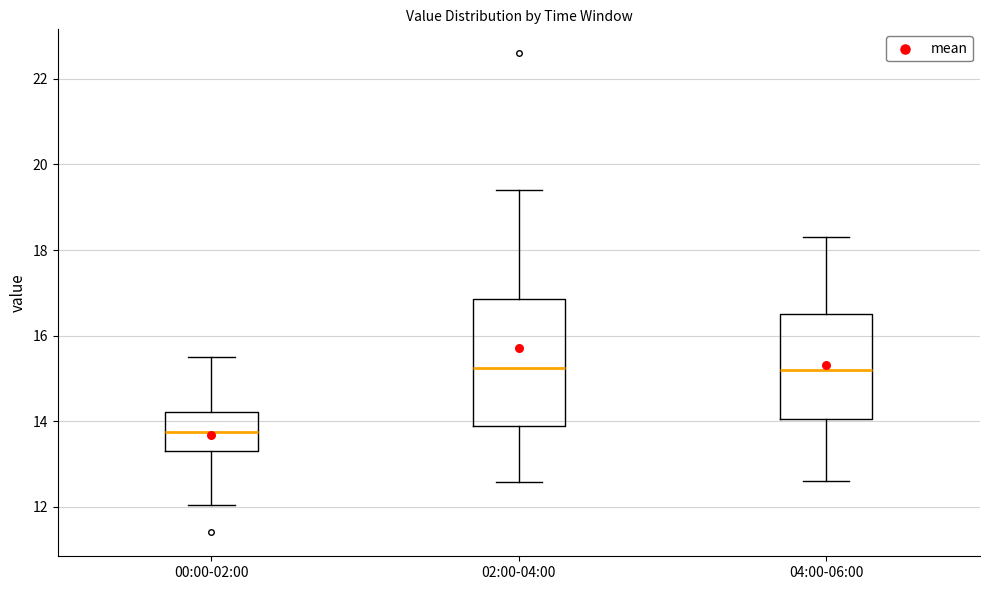

Which box has the lowest median line?

00:00-02:00